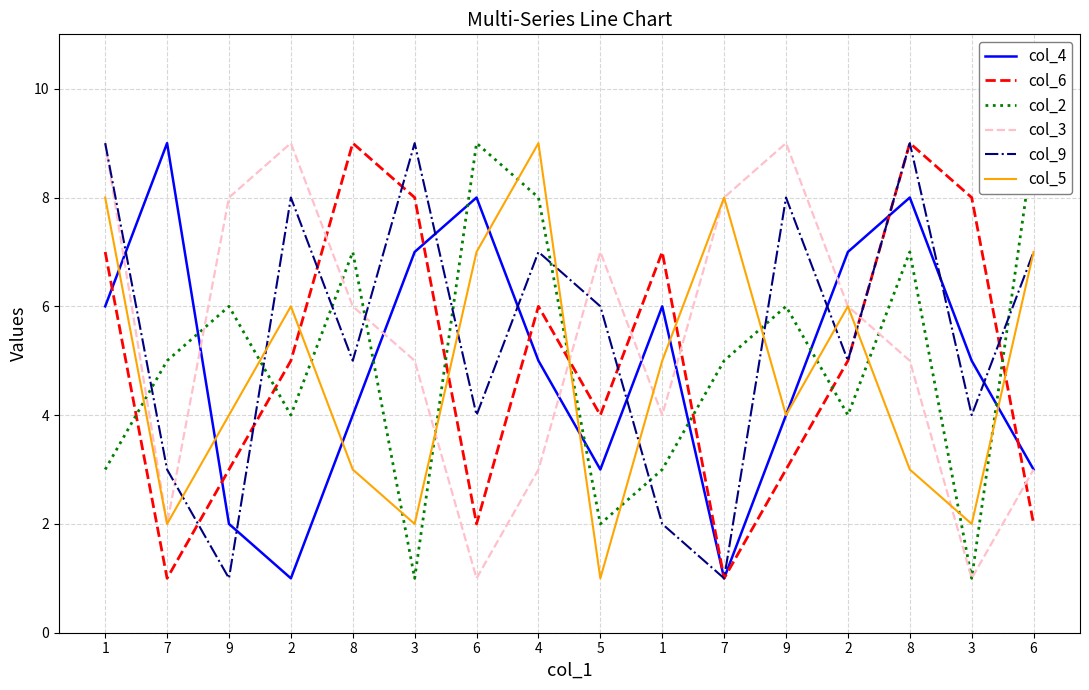

What is the total value across all series at 2?

33